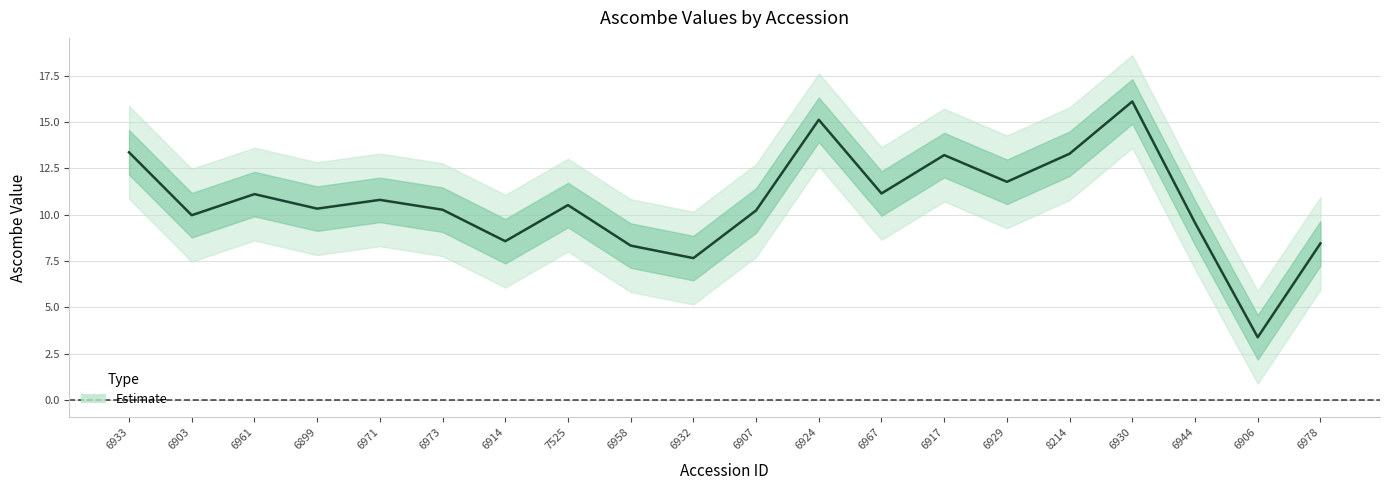

Reading left to right, transcribe all the data shown in this chart.

6933=13.4	6903=10.0	6961=11.1	6899=10.3	6971=10.8	6973=10.3	6914=8.6	7525=10.5	6958=8.3	6932=7.7	6907=10.2	6924=15.1	6967=11.1	6917=13.2	6929=11.8	8214=13.3	6930=16.1	6944=9.6	6906=3.4	6978=8.5